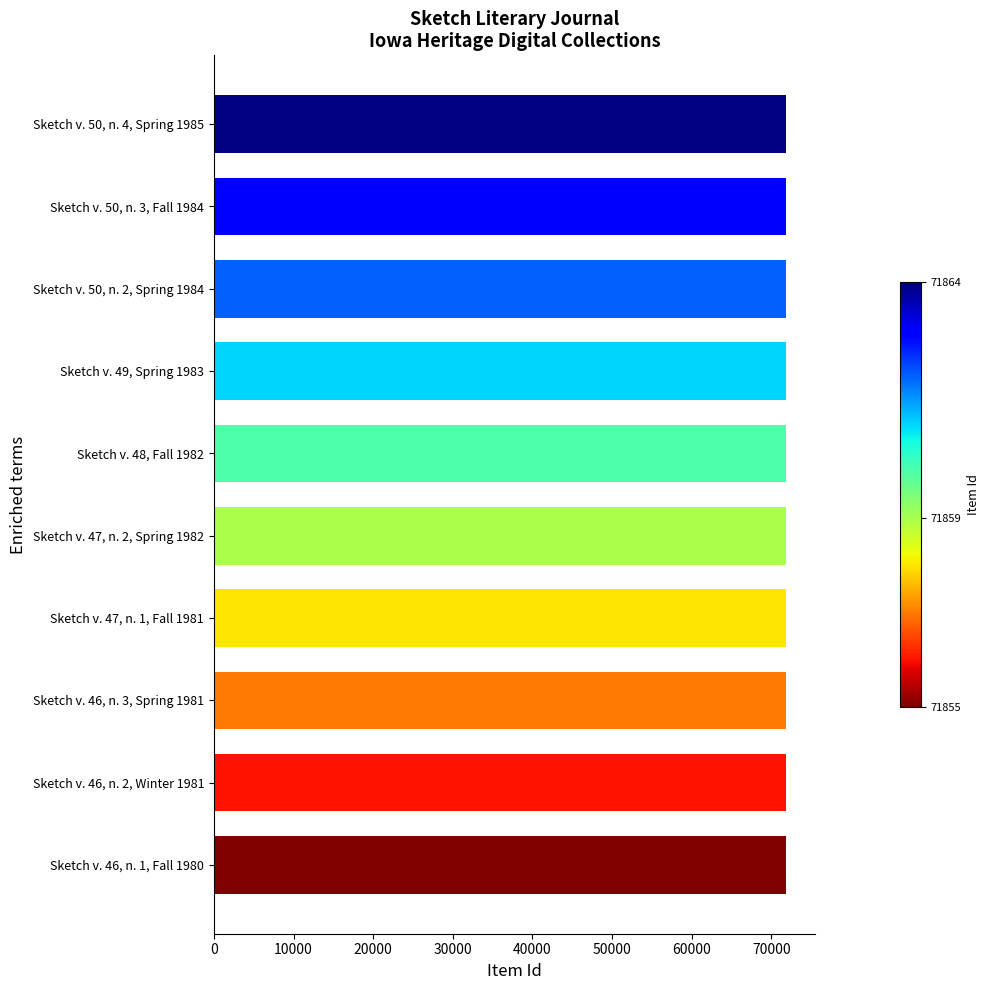

How many data points are less than 71860?

5